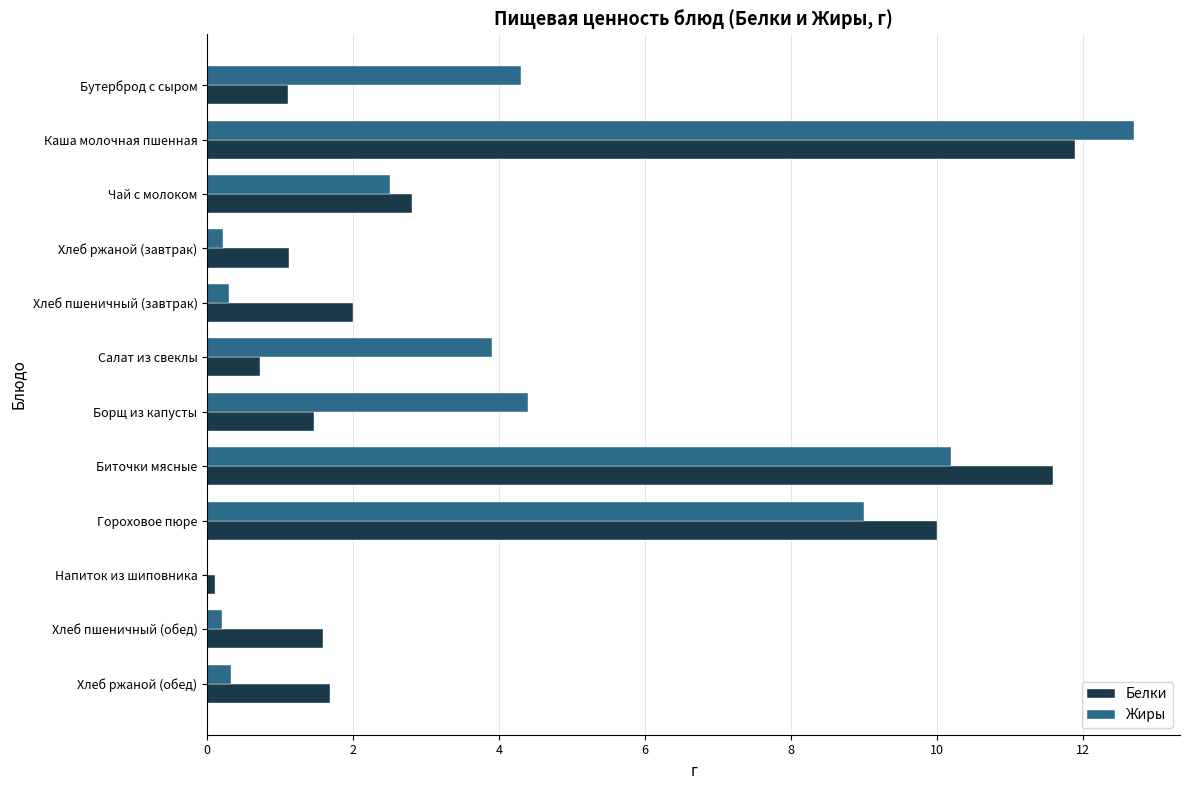

The Белки series shows 0.3 at Салат из свеклы. True or false?

False